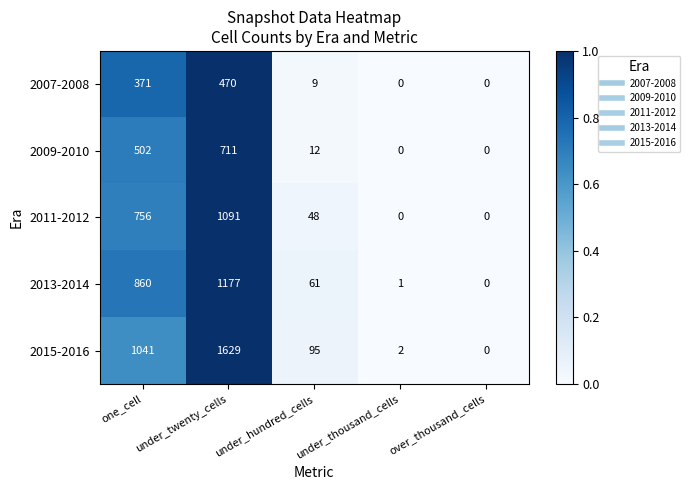

Which series has the largest total across all categories?

2015-2016